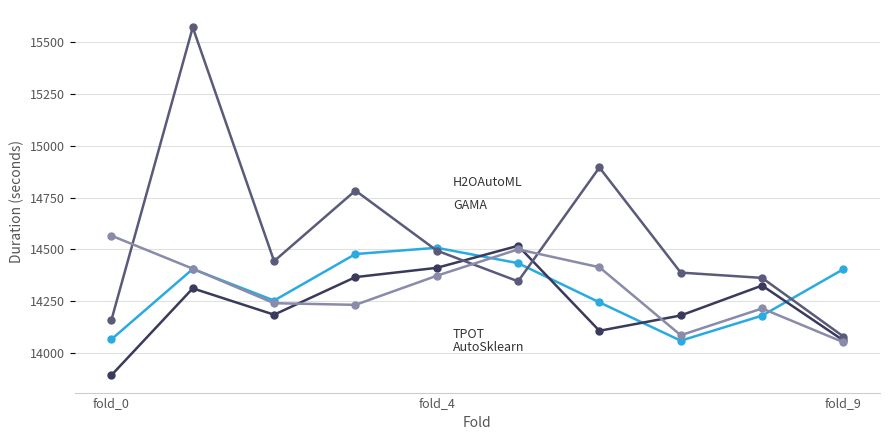

How many series are shown in this chart?

4